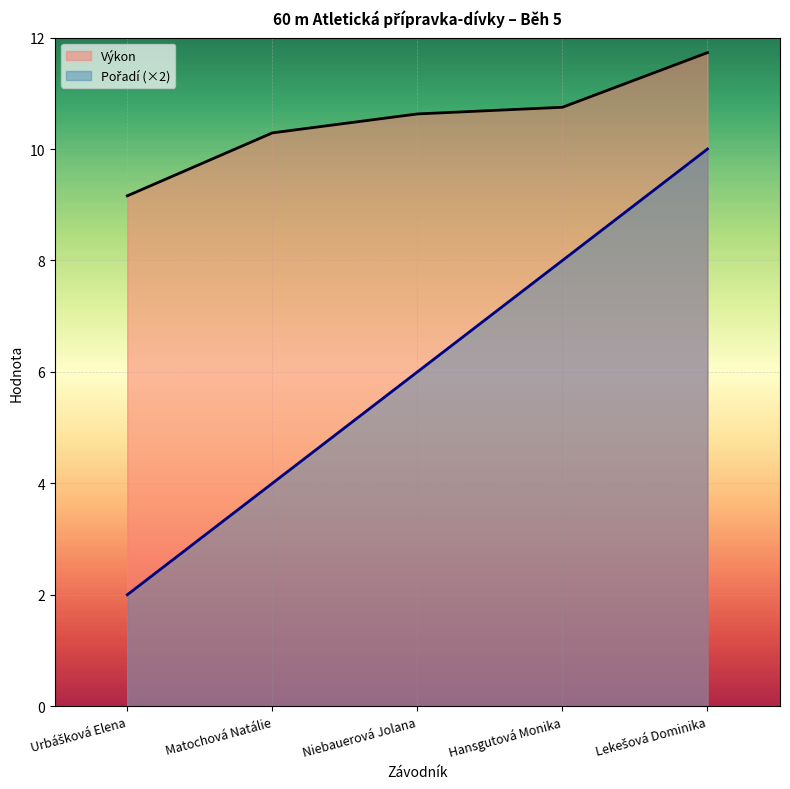

What is the minimum value shown in the chart?

2.0